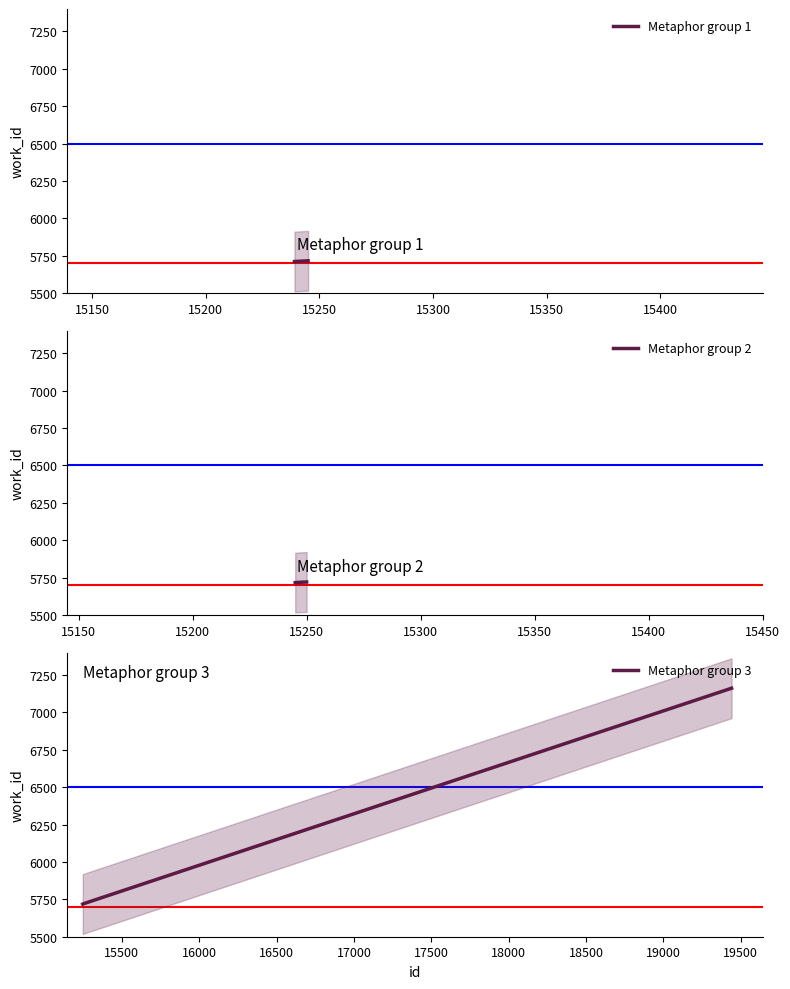

Reading left to right, extract all data points from this chart.

5711	5716	5718	5720	7162